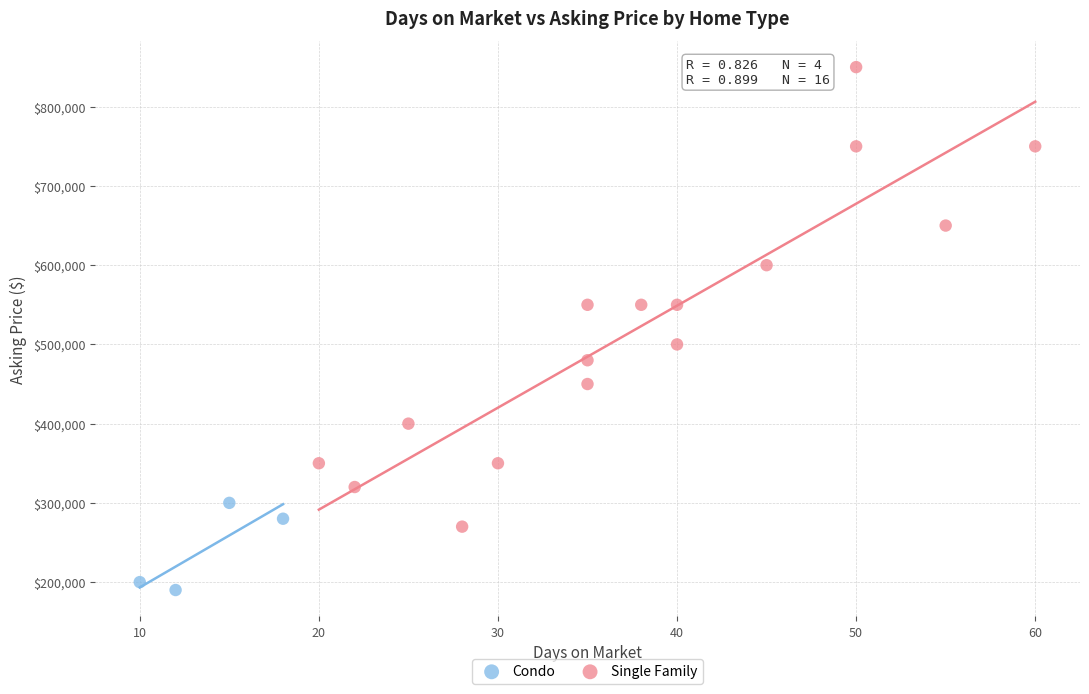

Which series has the largest Y range (max minus min)?

Single Family